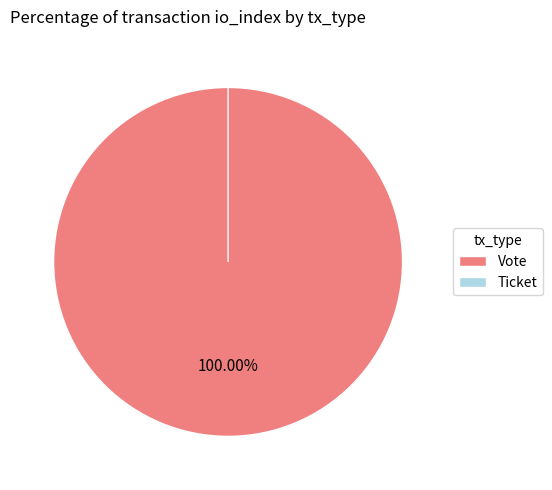

Is there any slice that represents more than half of the pie?

Yes